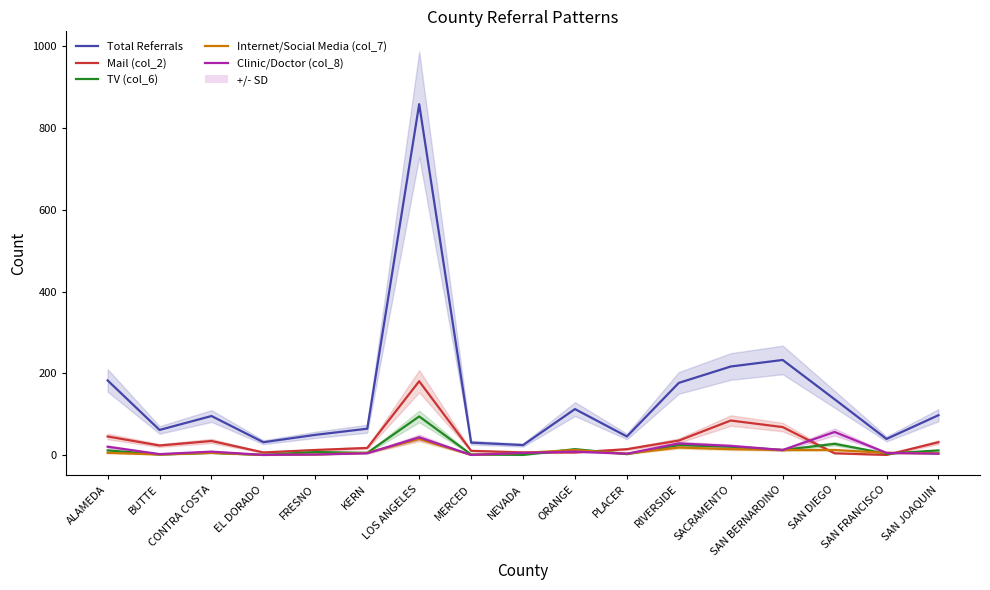

What position from the right is ORANGE?

8